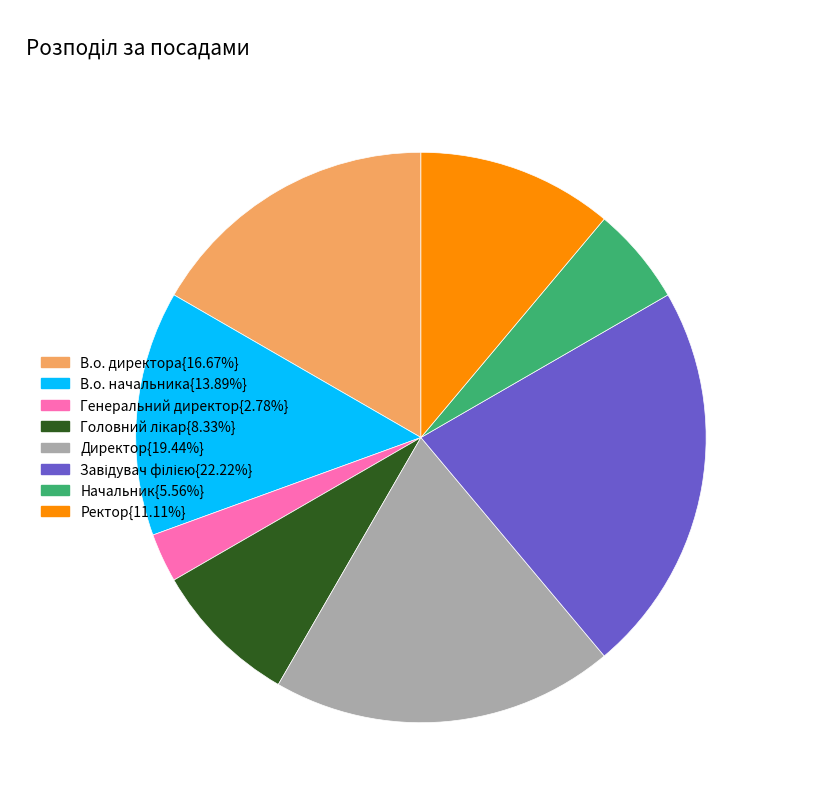

Does any single category account for the majority?

No